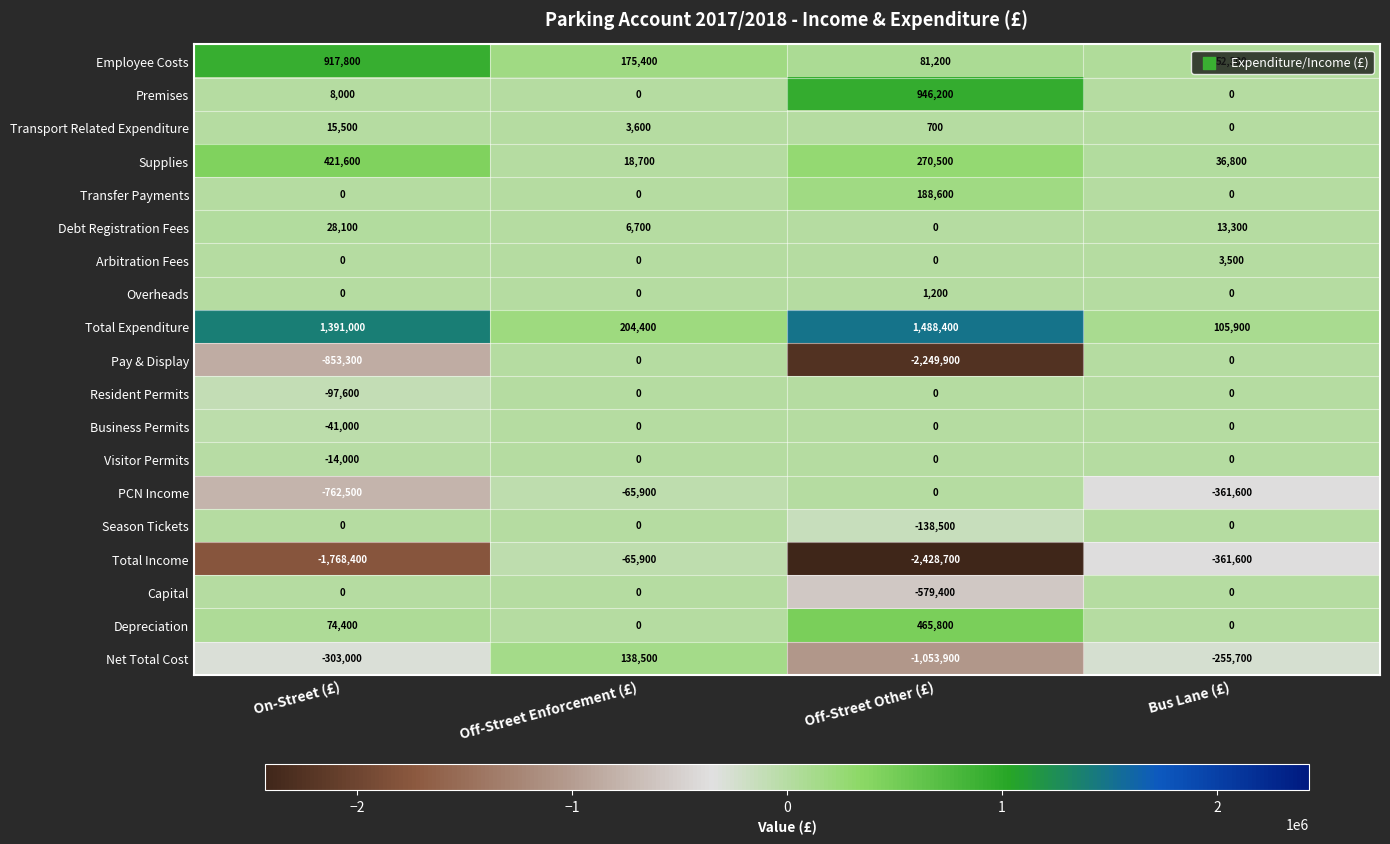

What is the difference between the highest and lowest values at Off-Street Other (£)?

3917100